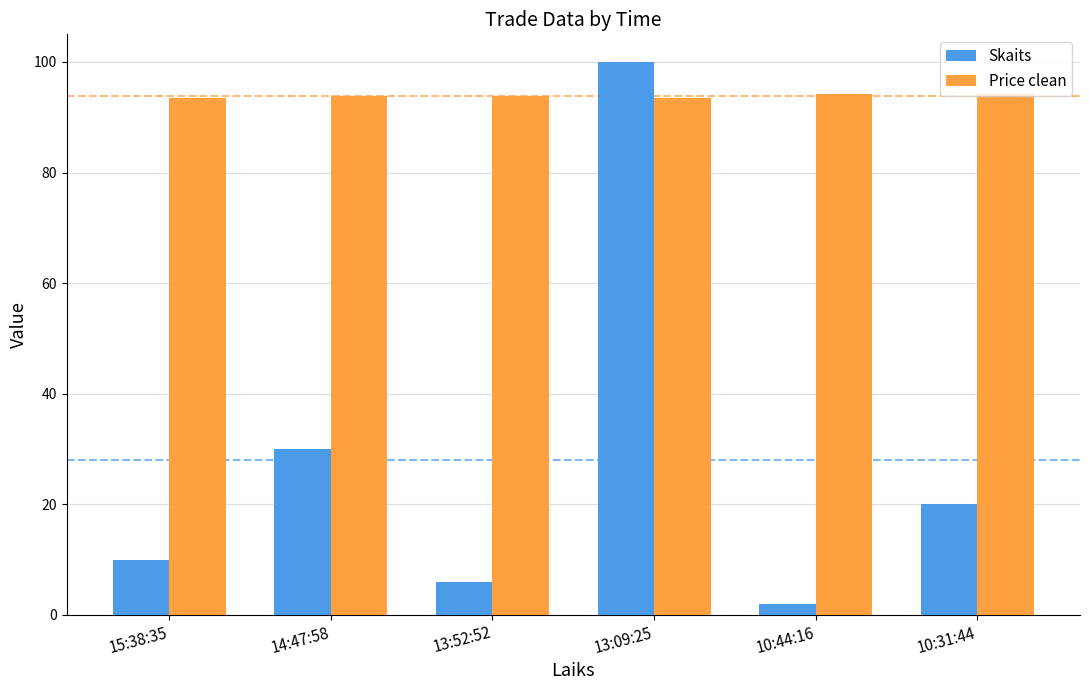

Which series has the largest total across all categories?

Price clean